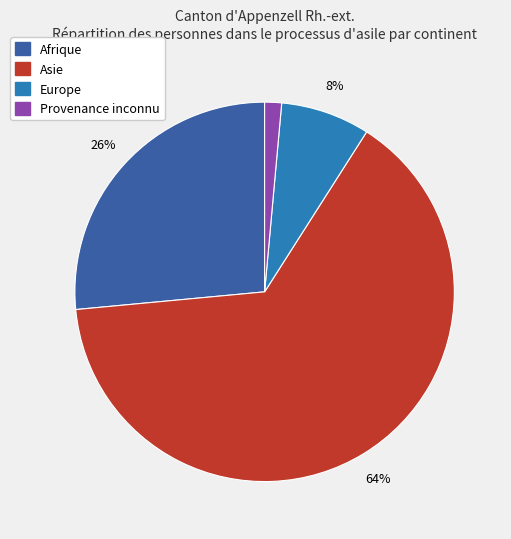

To the nearest percent, what is the average slice percentage?

25%